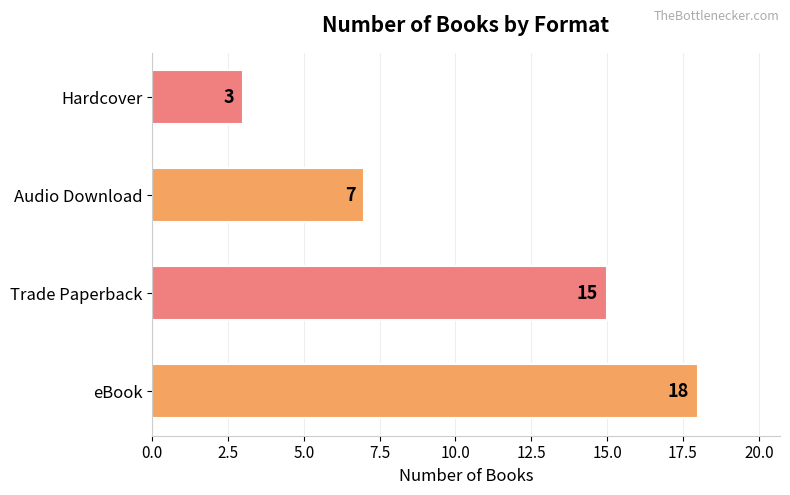

What is the difference between the second highest and second lowest values?

8